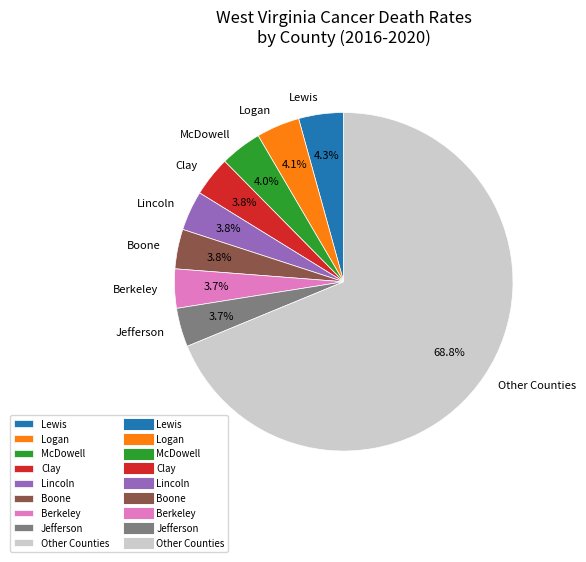

Which has a higher value, Other Counties or Berkeley?

Other Counties